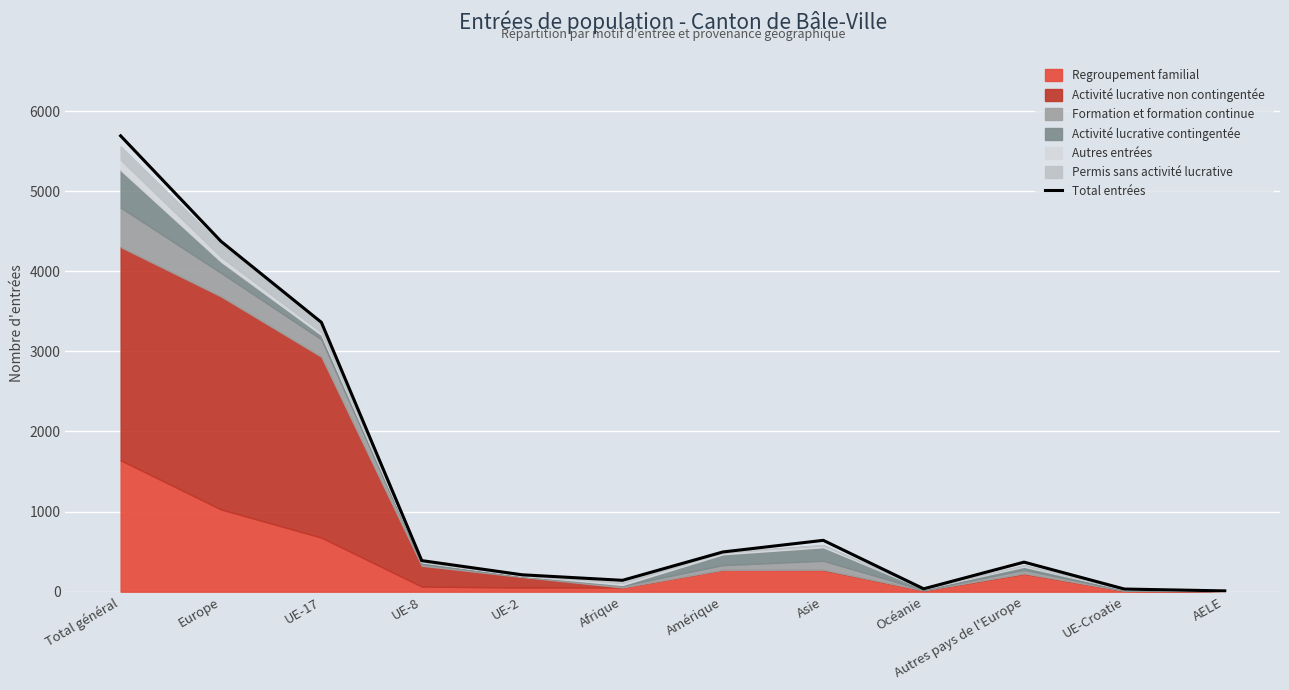

Which label corresponds to the largest value in the chart?

Total général